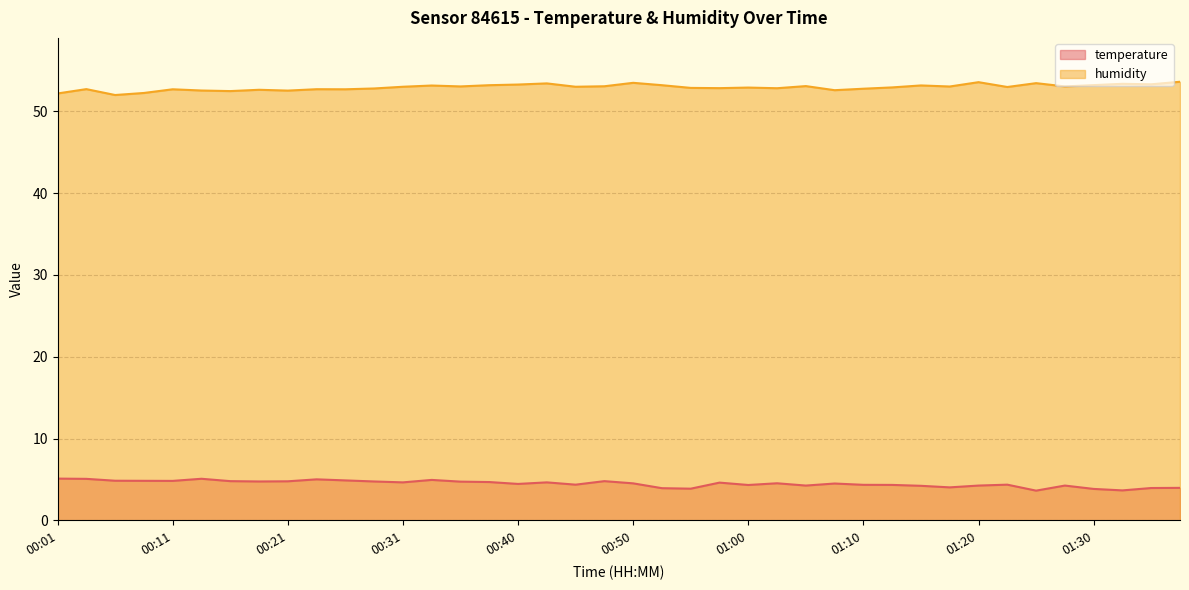

Reading right to left, transcribe all the data shown in this chart.

temperature: 4.0	4.0	3.7	3.9	4.3	3.6	4.4	4.3	4.0	4.2	4.3	4.3	4.5	4.3	4.5	4.3	4.6	3.9	3.9	4.5	4.8	4.4	4.7	4.5	4.7	4.7	5.0	4.7	4.8	4.9	5.0	4.8	4.8	4.8	5.1	4.8	4.8	4.8	5.1	5.1
humidity: 53.6	53.3	53.3	53.2	53.0	53.4	53.0	53.5	53.0	53.1	52.9	52.7	52.6	53.1	52.8	52.9	52.8	52.8	53.2	53.5	53.0	53.0	53.4	53.2	53.2	53.0	53.1	53.0	52.8	52.7	52.7	52.5	52.6	52.5	52.5	52.7	52.2	52.0	52.7	52.2